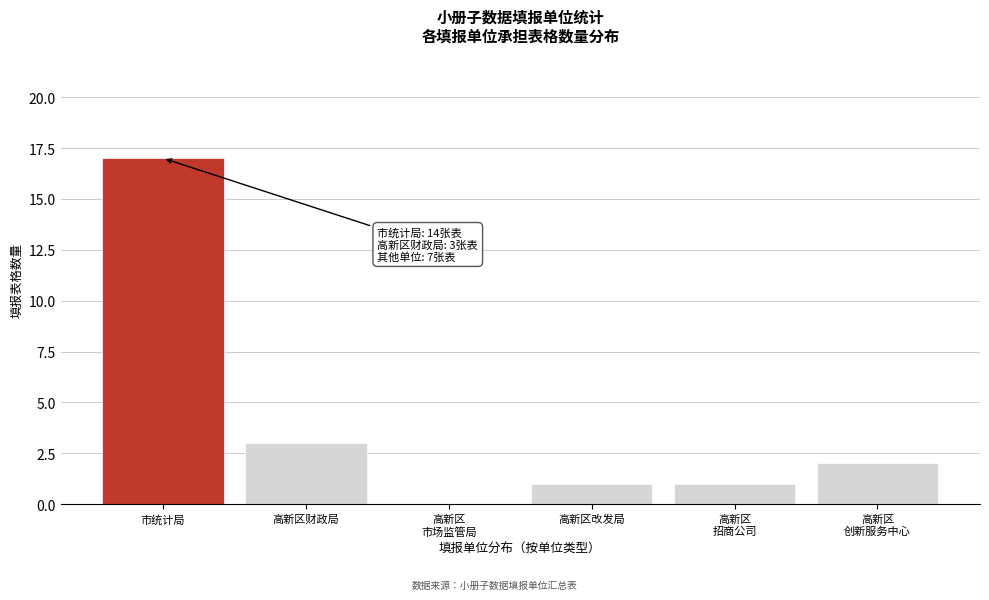

What is the sum of all values?

24